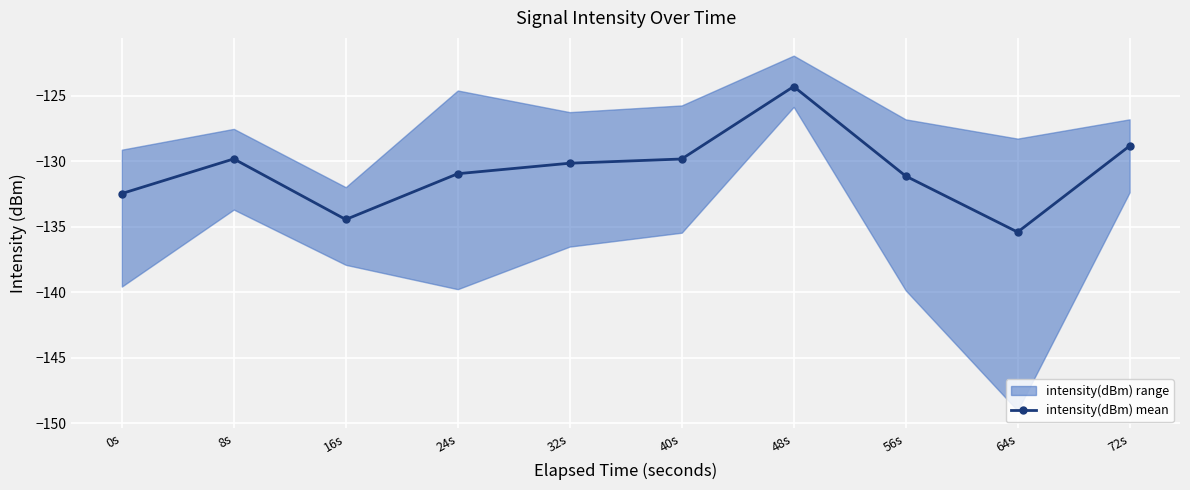

At which category does the chart reach its minimum across all series?

64s